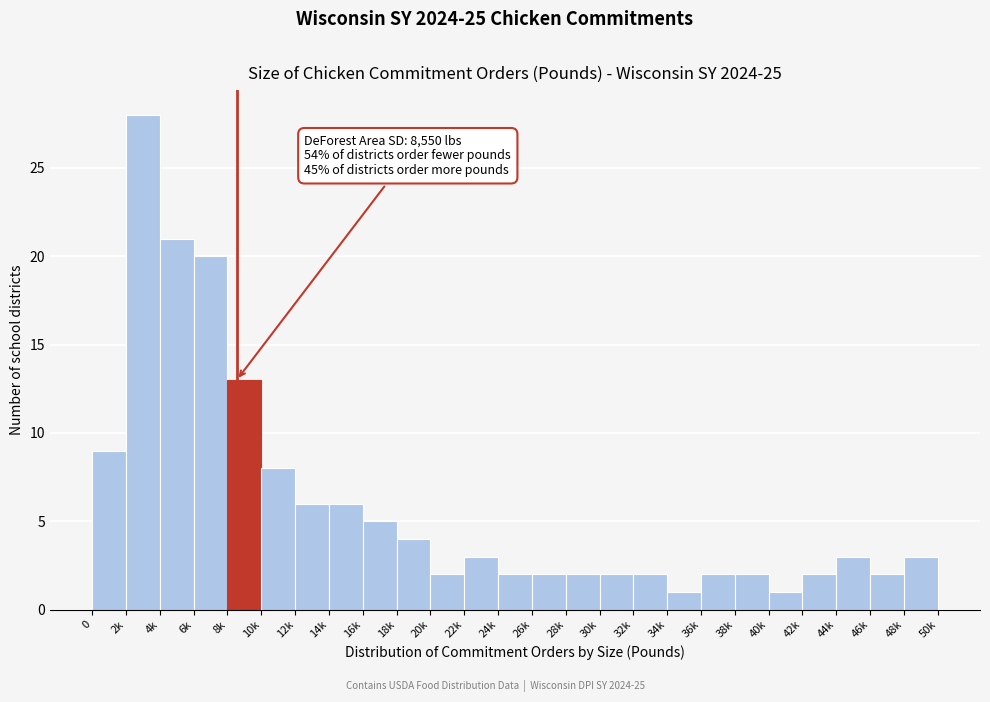

Reading left to right, what are all the values shown in this chart?

0=9	2k=28	4k=21	6k=20	8k=13	10k=8	12k=6	14k=6	16k=5	18k=4	20k=2	22k=3	24k=2	26k=2	28k=2	30k=2	32k=2	34k=1	36k=2	38k=2	40k=1	42k=2	44k=3	46k=2	48k=3